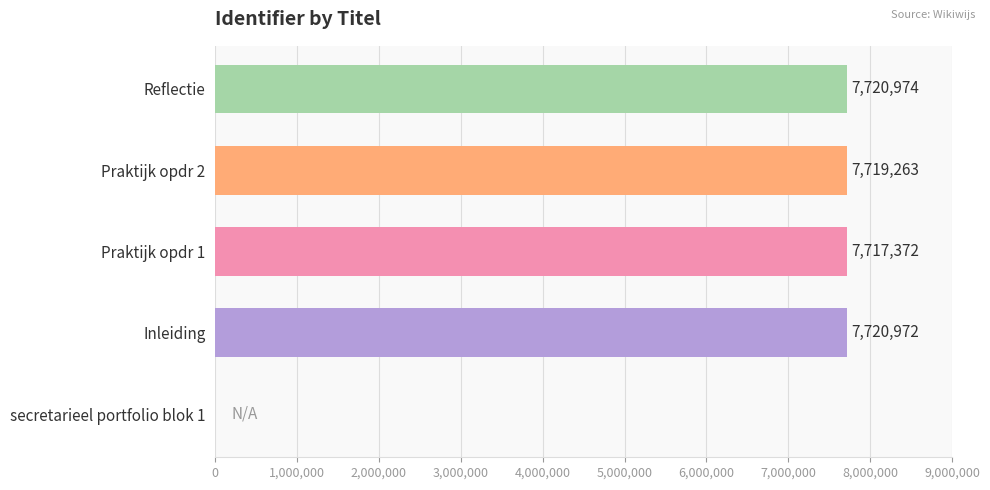

Reading bottom to top, what are all the values shown in this chart?

secretarieel portfolio blok 1=0	Inleiding=7720972	Praktijk opdr 1=7717372	Praktijk opdr 2=7719263	Reflectie=7720974